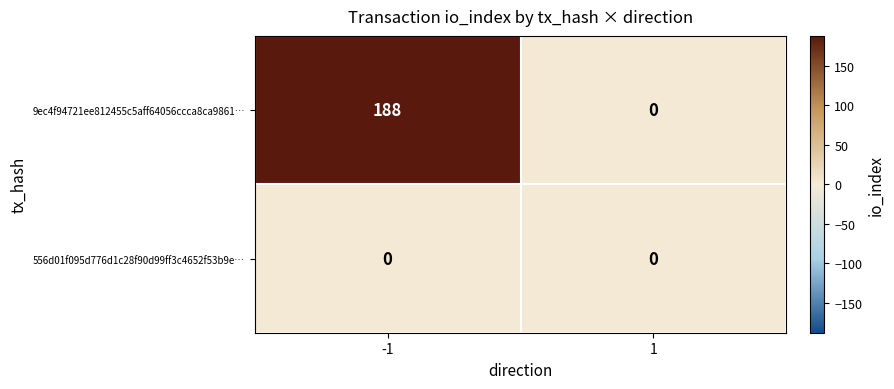

What is the greatest value displayed?

188